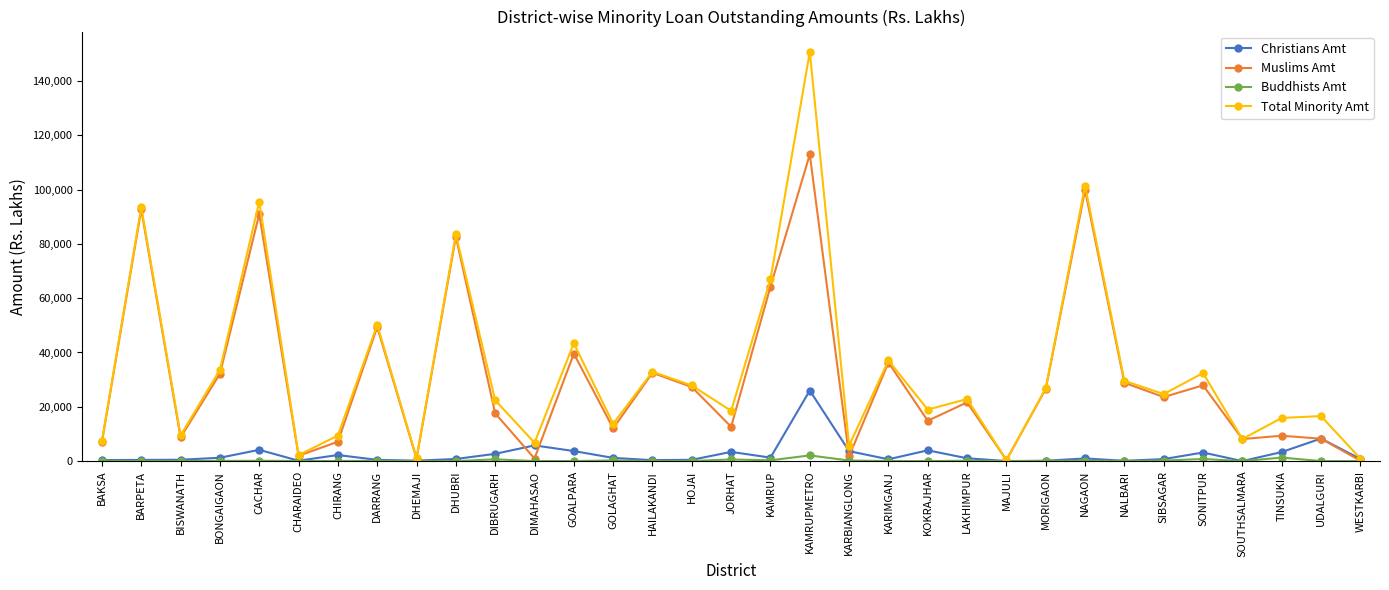

How many categories are shown in the chart?

33